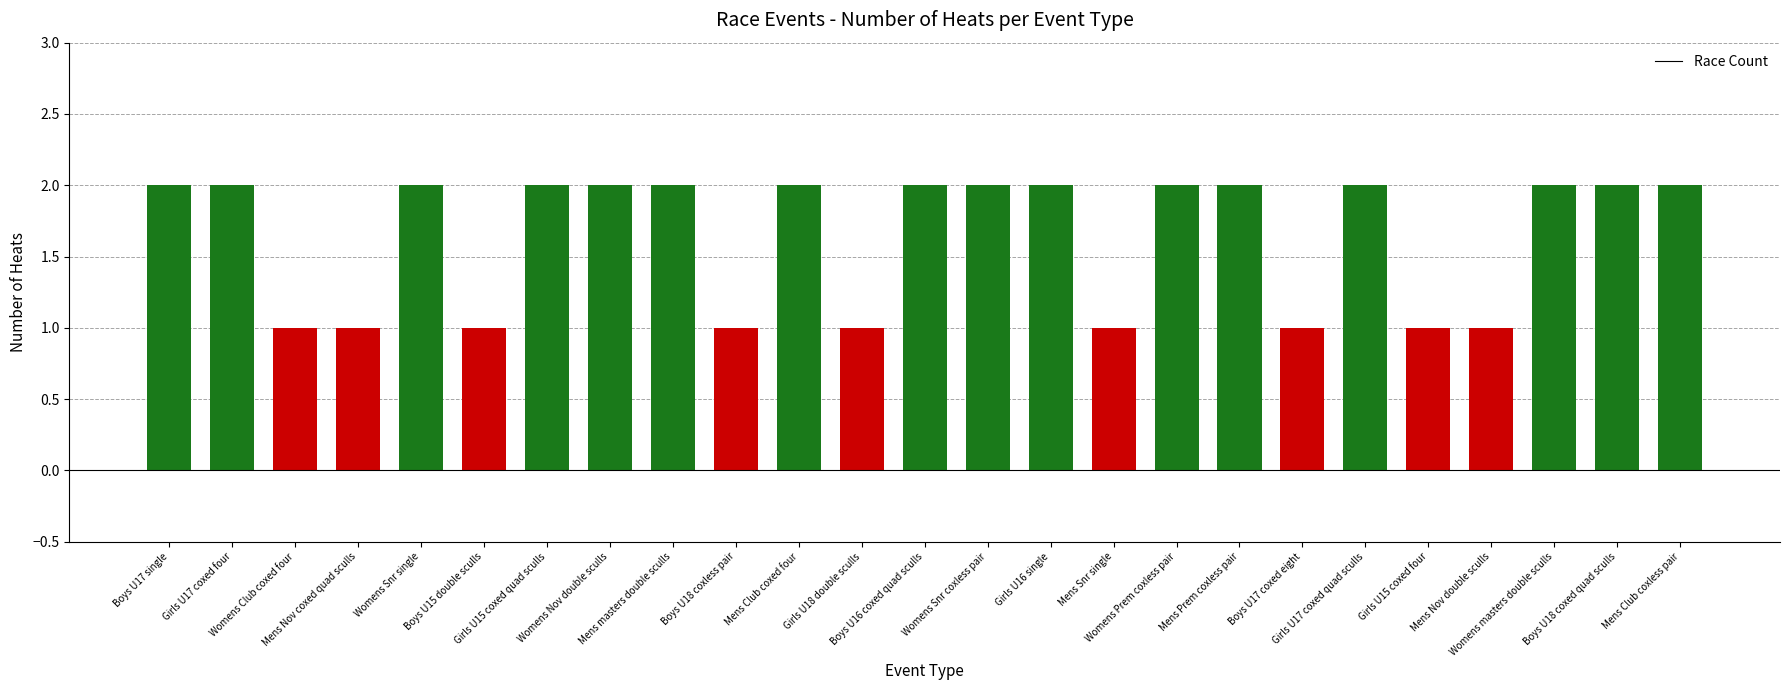

The chart shows a value of 2 at Girls U17 coxed four. True or false?

True